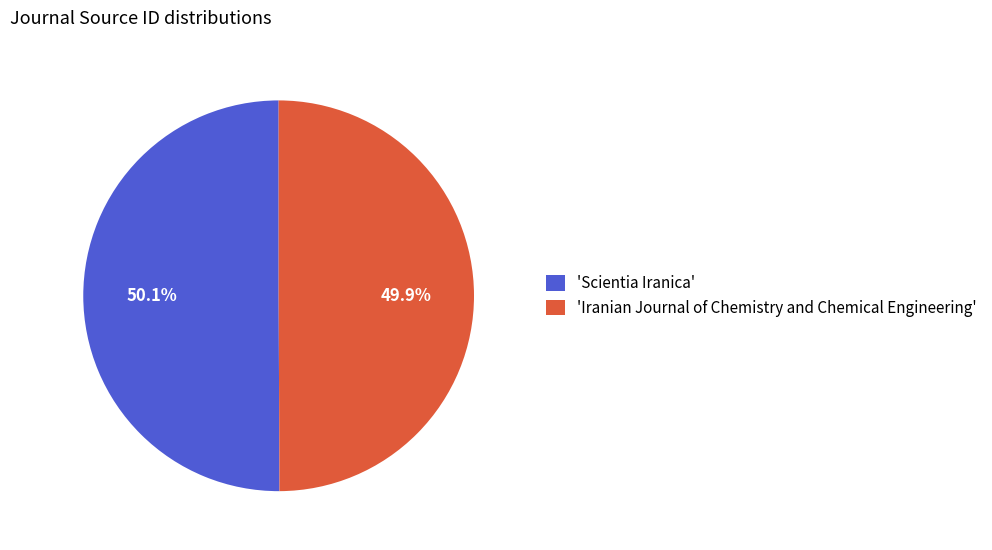

What percentage is NOT represented by 'Scientia Iranica'?

49.9%